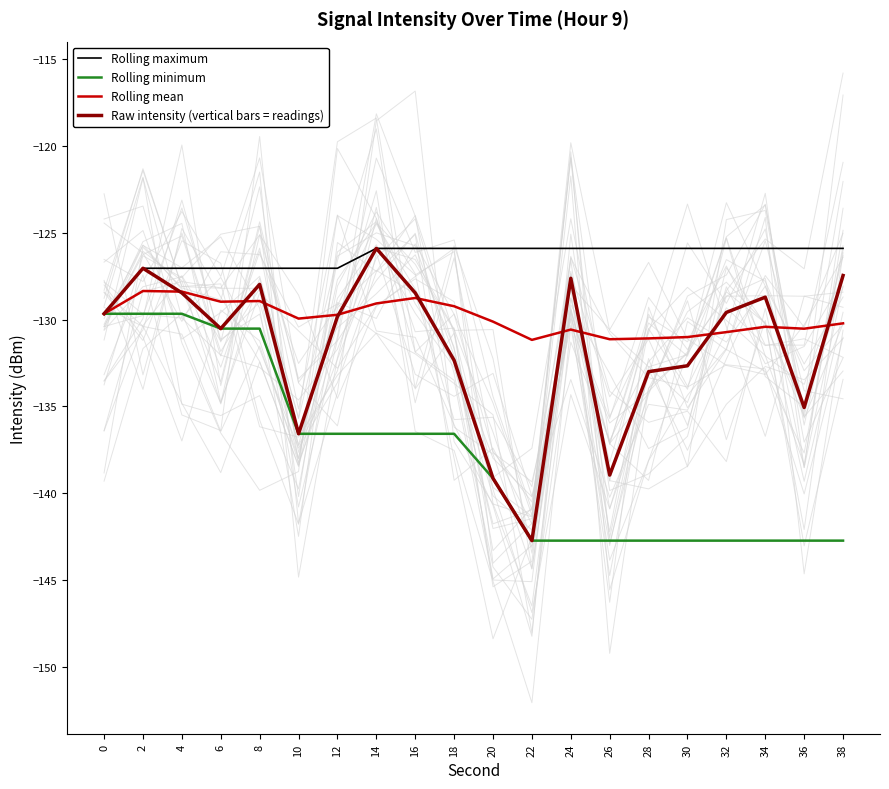

Which series changed the most between 6 and 26?

Rolling minimum